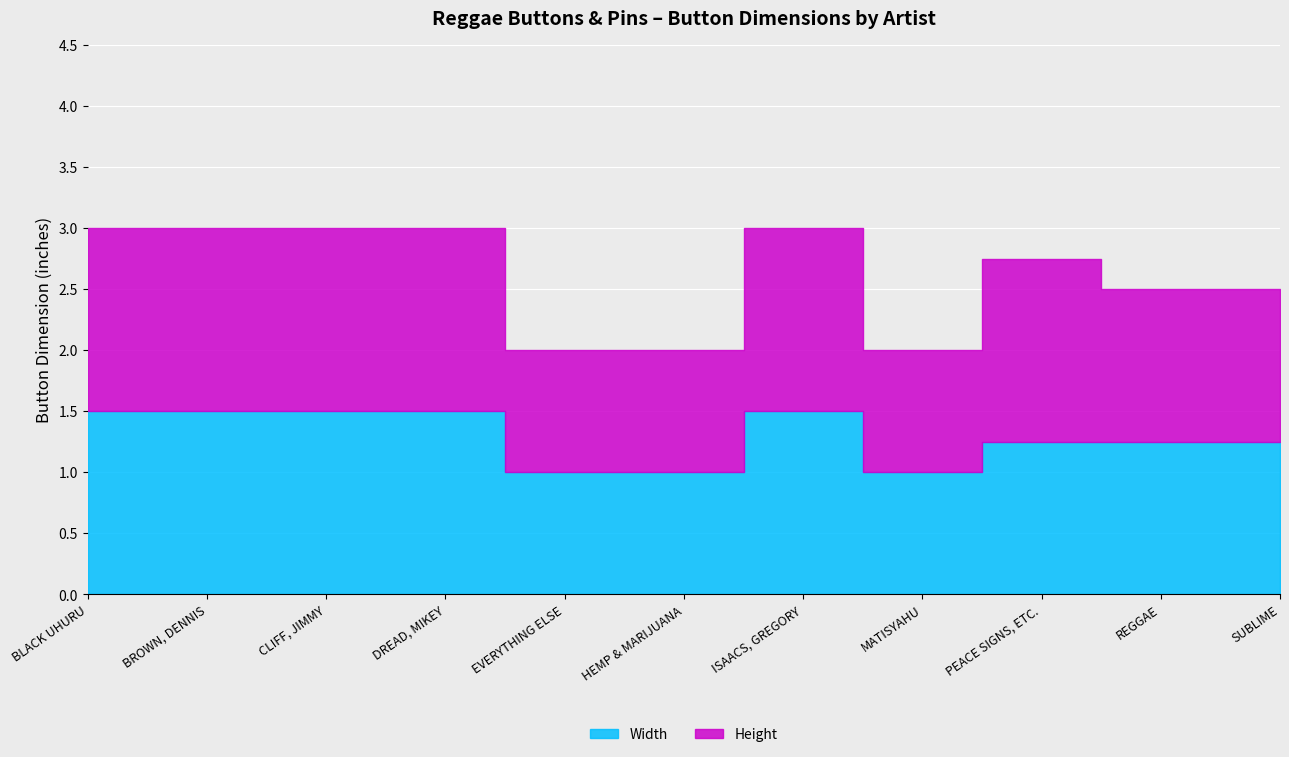

Where is Height nearest to the value 1?

EVERYTHING ELSE